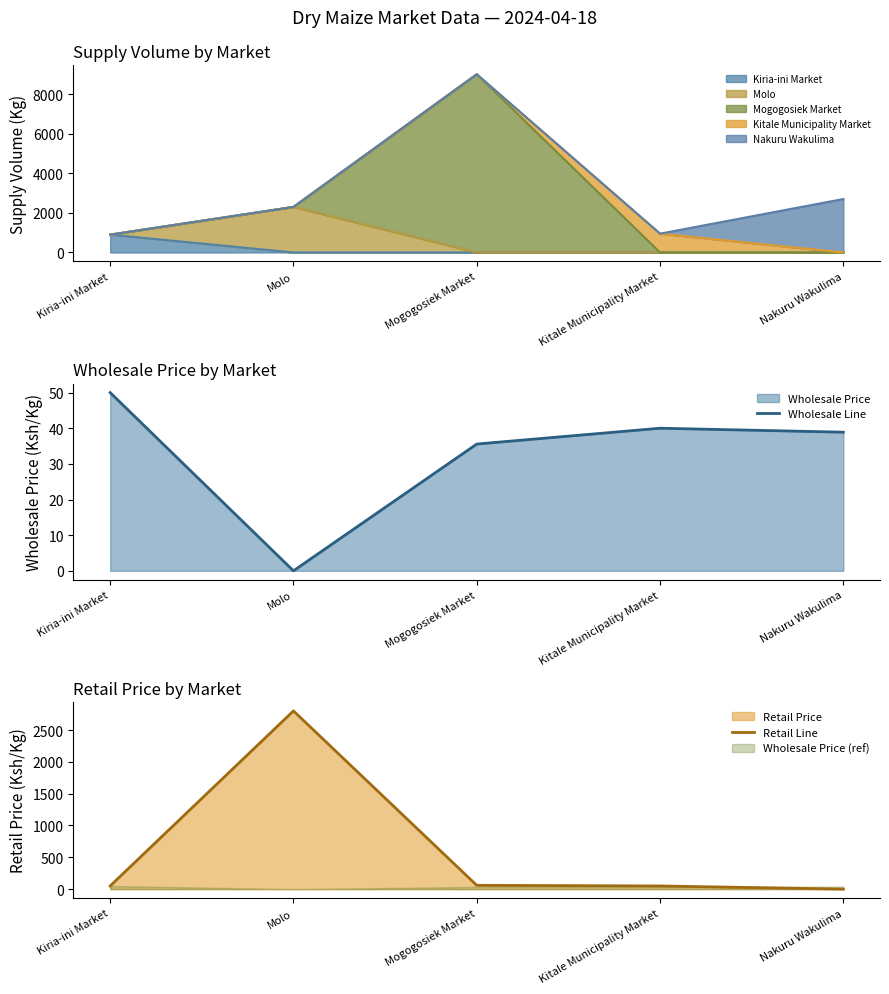

List the labels in order of Wholesale Line value, largest first.

Kiria-ini Market, Kitale Municipality Market, Nakuru Wakulima, Mogogosiek Market, Molo